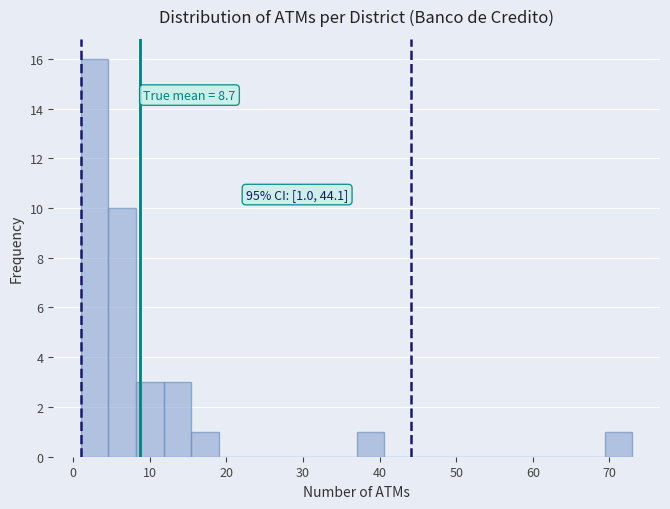

Read against the x-axis, roughly where is the centre of the tallest bar?

3